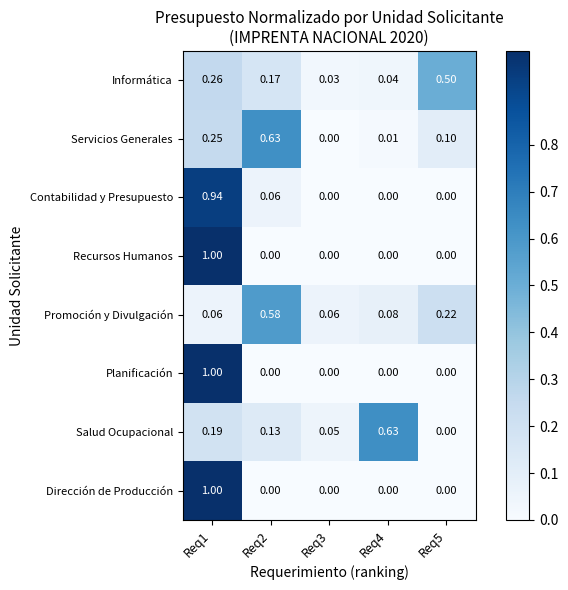

Between Req3 and Req5, which series saw the biggest shift?

Informática